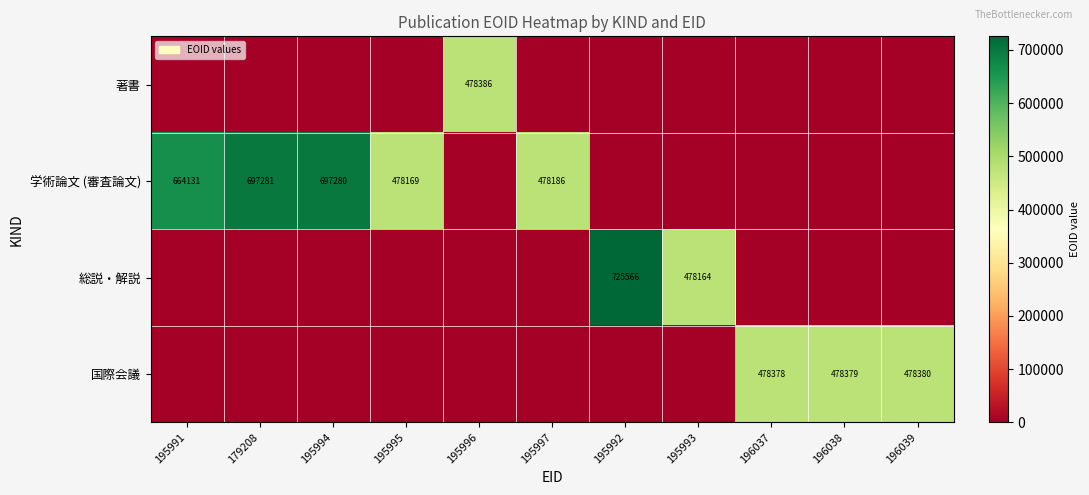

Is it true that 国際会議 equals 478378 at 196037?

True